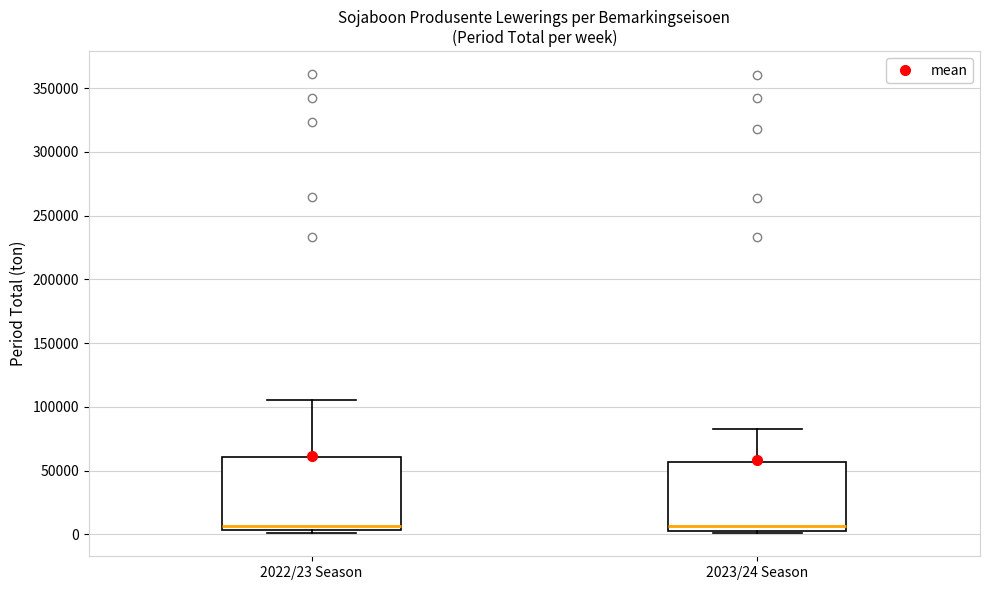

Reading left to right, read every box against the y-axis: the position of its median line, the range the box covers, and the ends of its whiskers. The values are not printed on the chart, so give them approximately, as read against the axis.

2022/23 Season: median 5000 (just above the box's lower edge), box 5000 to 60000, whiskers 0 to 105000
2023/24 Season: median 5000 (just above the box's lower edge), box 5000 to 55000, whiskers 0 to 85000